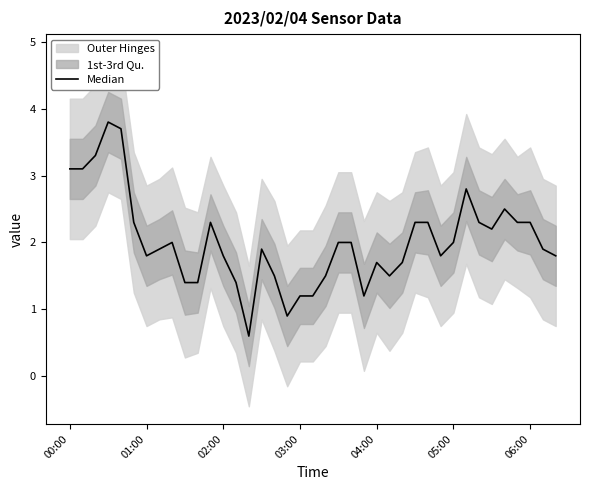

How many categories are shown in the chart?

39